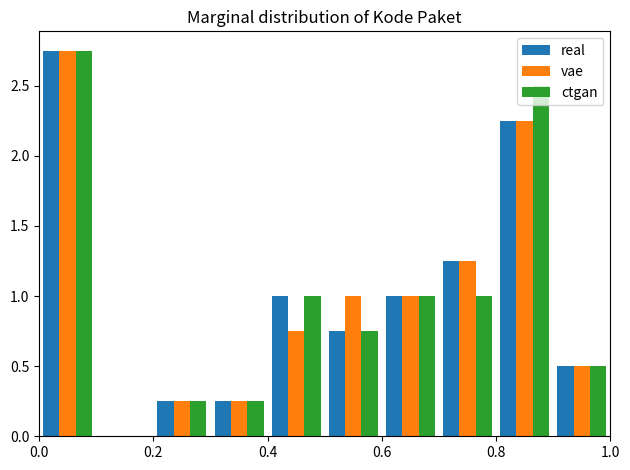

Reading left to right, transcribe this chart: for each range on the x-axis, give the height of each series' bar. The values are not printed on the chart, so give them approximately, as read against the axis.

0.0 to 0.1: real=2.75	vae=2.75	ctgan=2.75
0.1 to 0.2: real=0	vae=0	ctgan=0
0.2 to 0.3: real=0.25	vae=0.25	ctgan=0.25
0.3 to 0.4: real=0.25	vae=0.25	ctgan=0.25
0.4 to 0.5: real=1.00	vae=0.75	ctgan=1.00
0.5 to 0.6: real=0.75	vae=1.00	ctgan=0.75
0.6 to 0.7: real=1.00	vae=1.00	ctgan=1.00
0.7 to 0.8: real=1.25	vae=1.25	ctgan=1.00
0.8 to 0.9: real=2.25	vae=2.25	ctgan=2.50
0.9 to 1.0: real=0.50	vae=0.50	ctgan=0.50